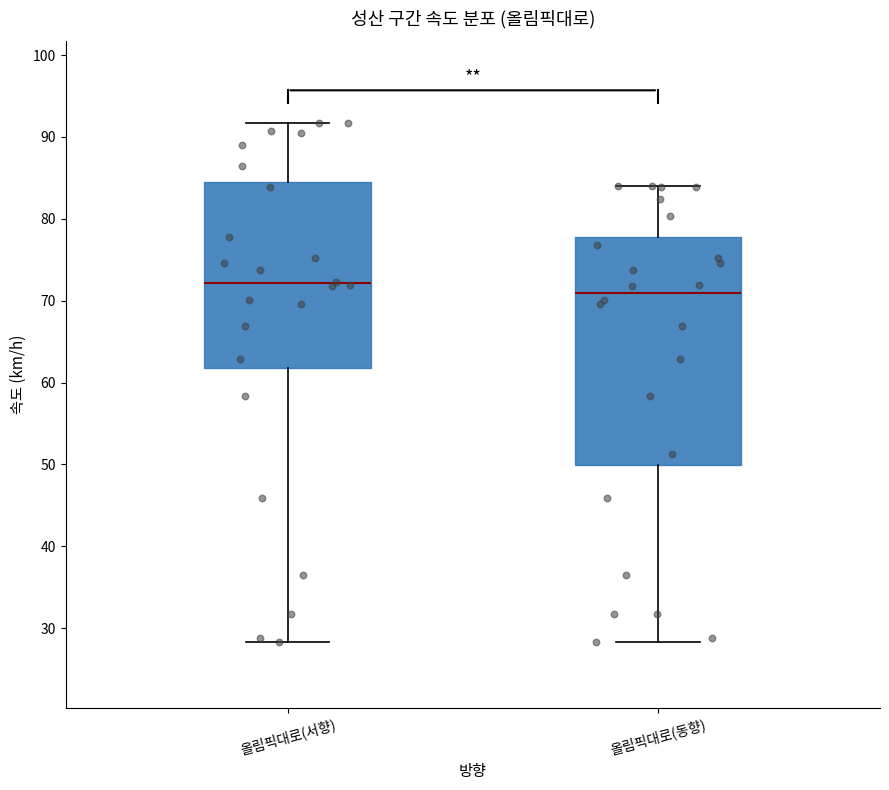

Which box is the tallest, from its lower edge to its upper edge?

올림픽대로(동향)